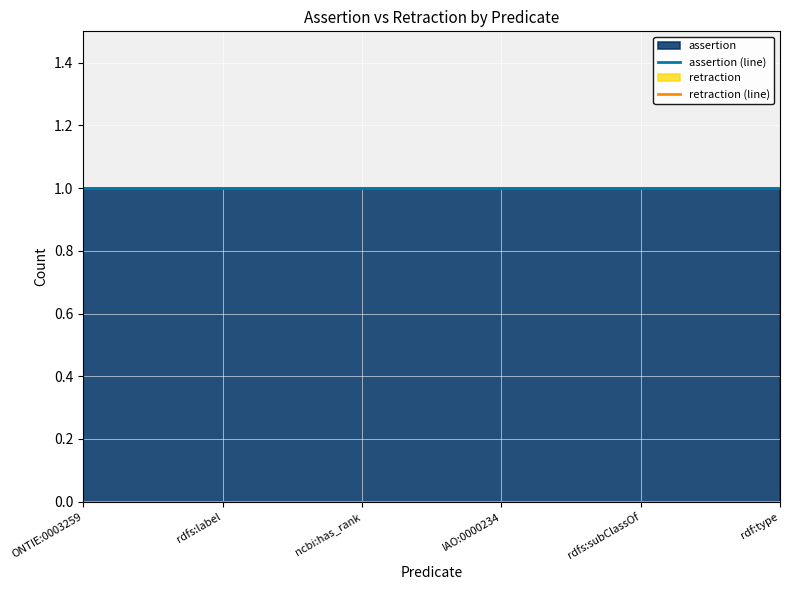

Reading left to right, what are all the values shown in this chart?

assertion (line): 1	1	1	1	1	1
retraction (line): 0	0	0	0	0	0